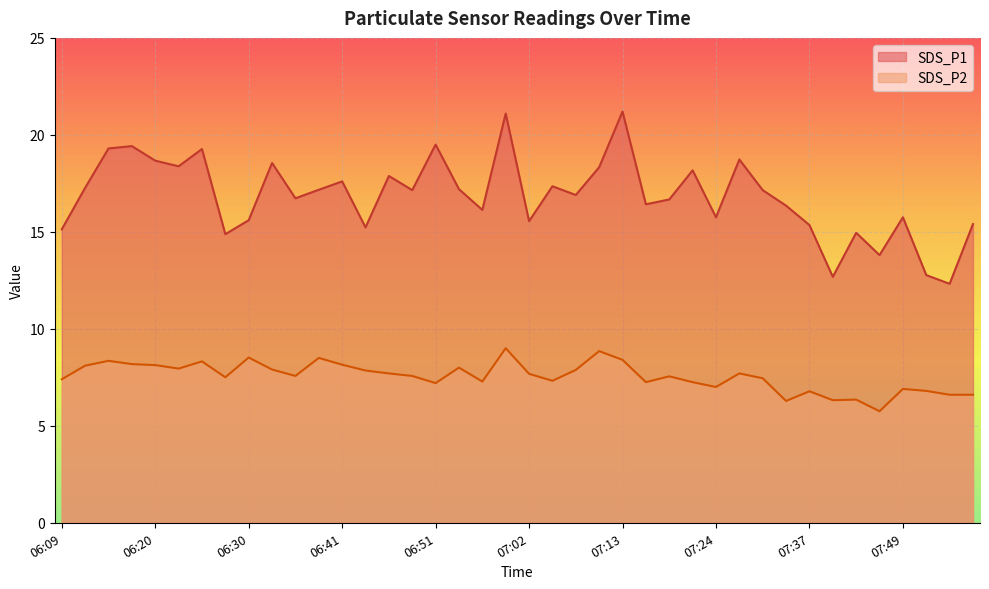

Which series has the widest spread of values?

SDS_P1